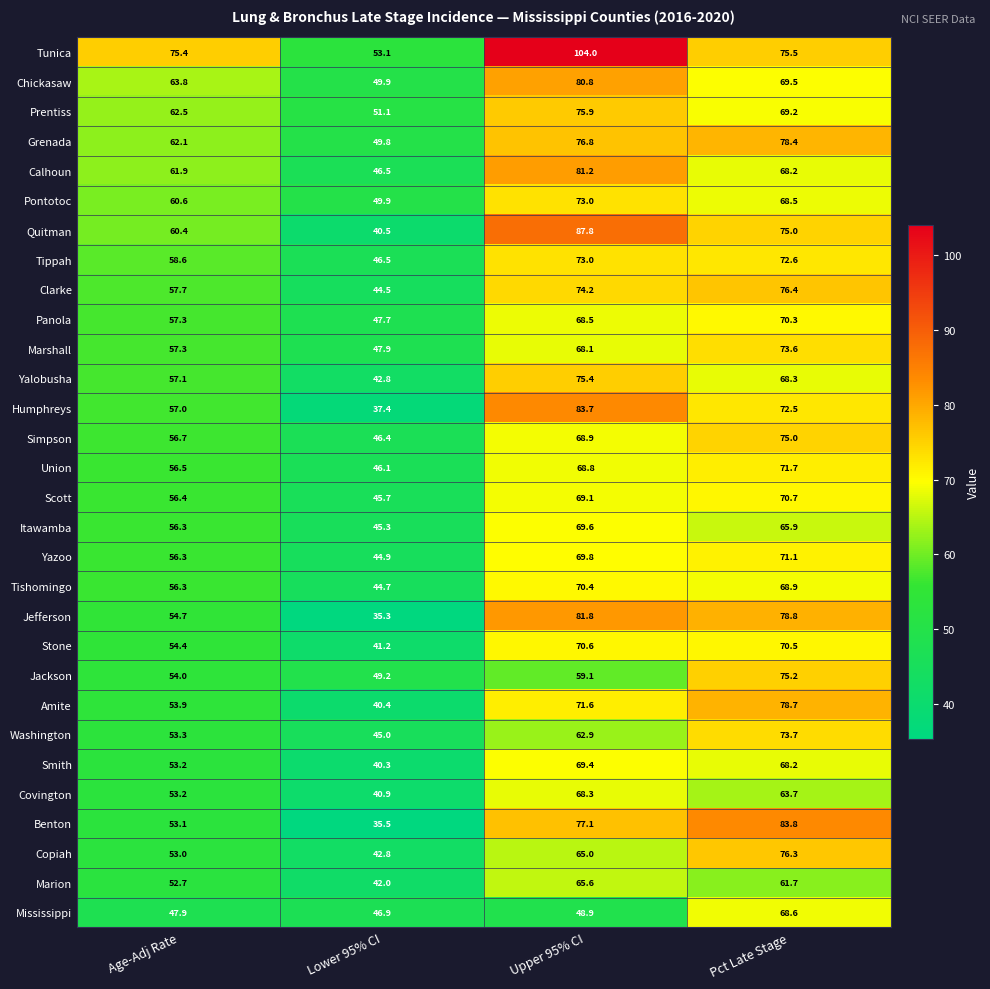

The Calhoun series shows 81.2 at Upper 95% CI. True or false?

True